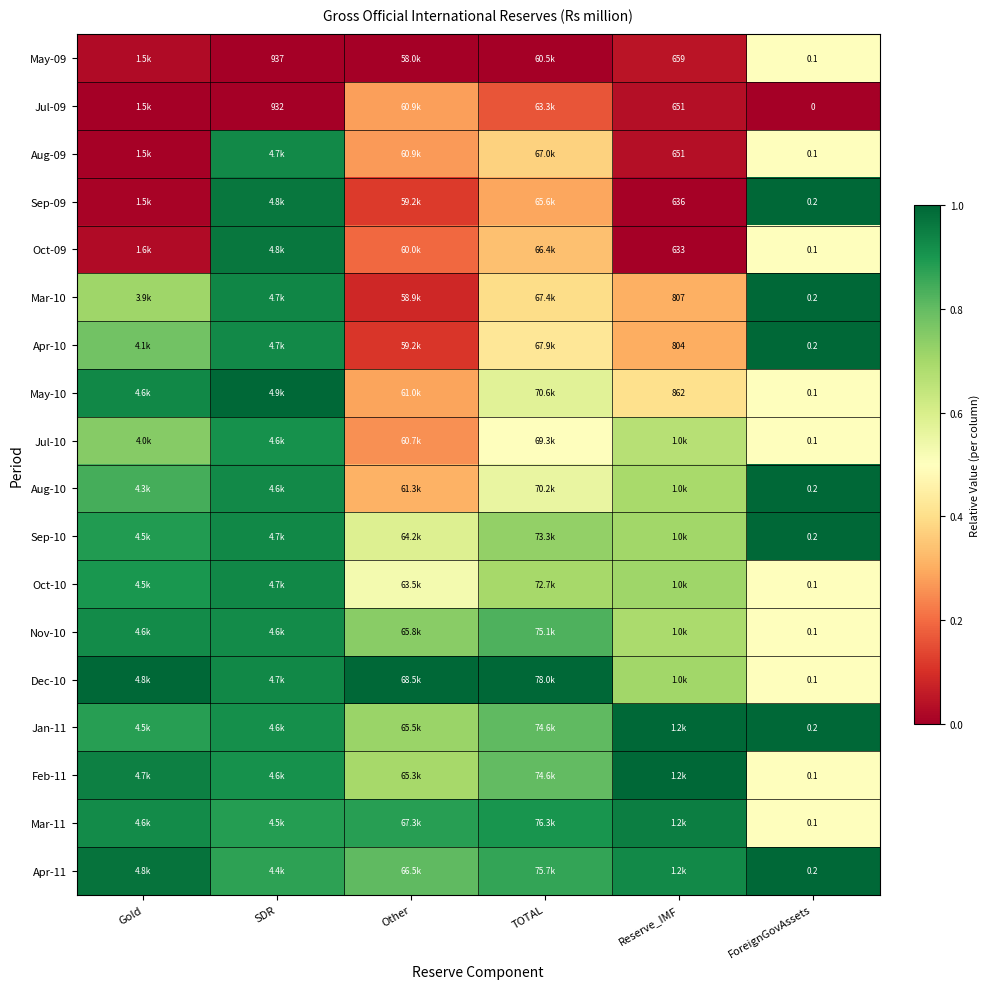

At which label is Sep-09 closest to 0?

Reserve_IMF